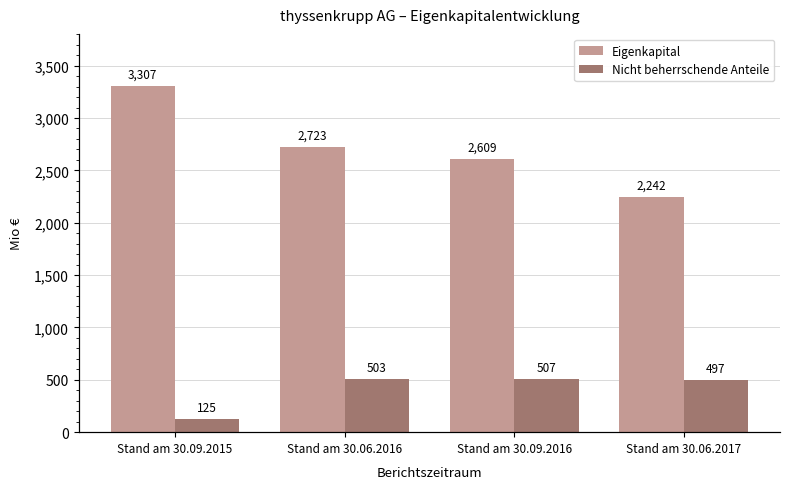

At which label does Nicht beherrschende Anteile first exceed 503?

Stand am 30.09.2016